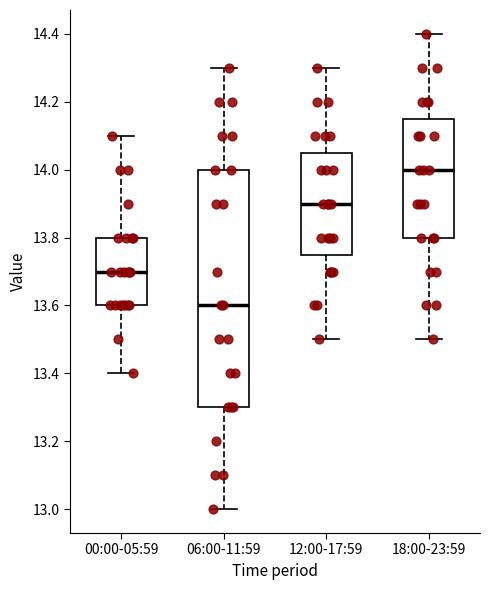

Where is the lower edge of the box for 06:00-11:59 on the y-axis? The values are not printed on the chart, so give them approximately, as read against the axis.

13.30